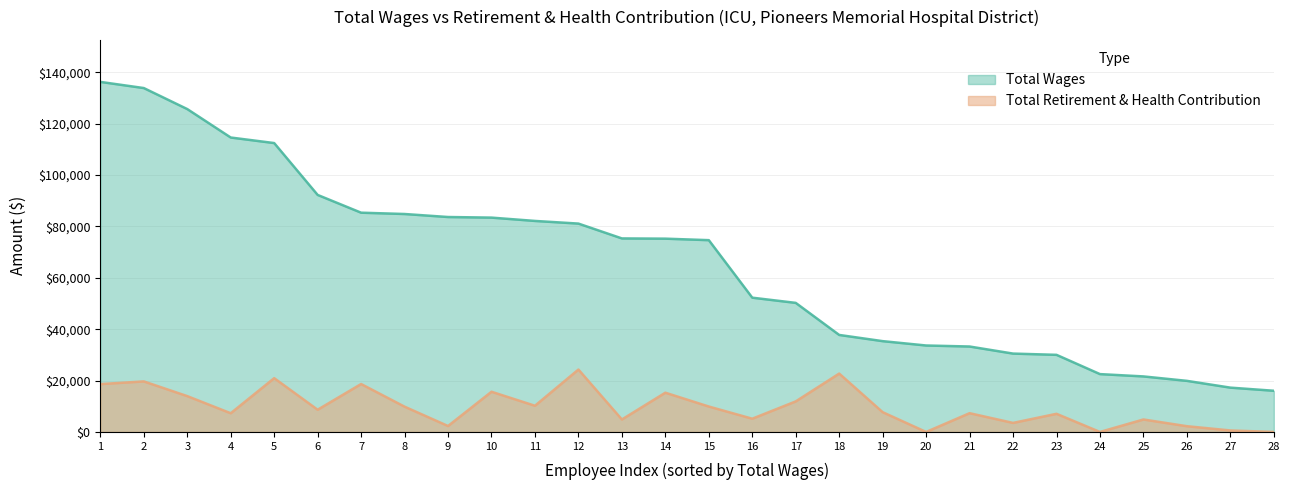

What is the approximate value of Total Retirement & Health Contribution at 10?

15652